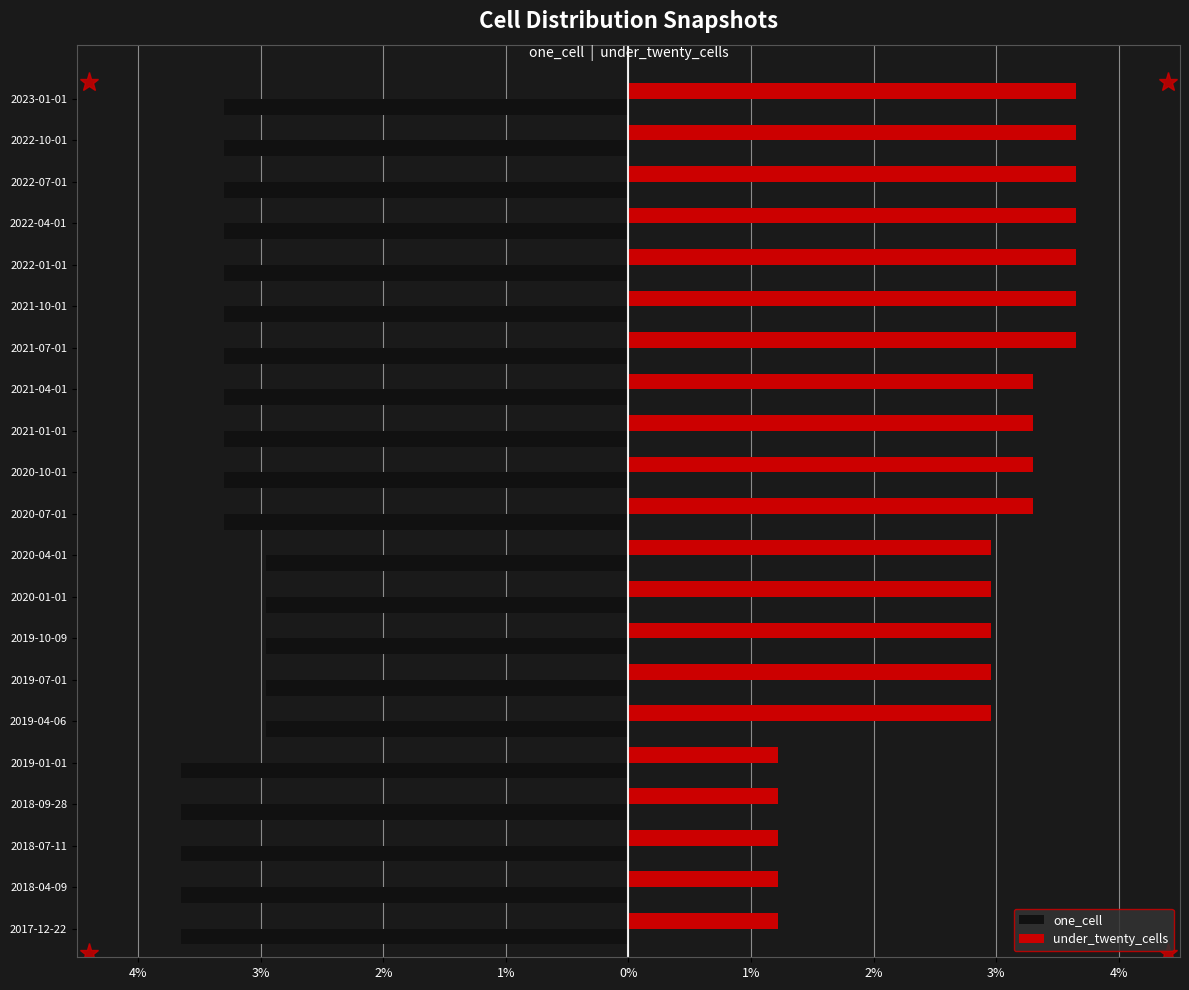

What are all the series names shown in the legend?

one_cell, under_twenty_cells